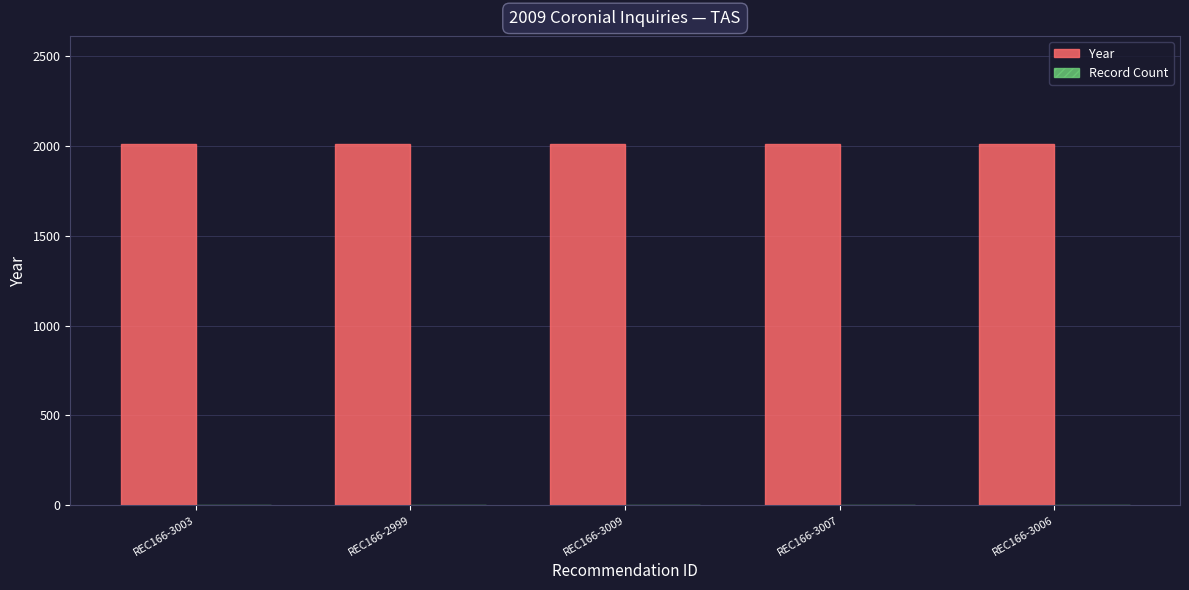

What is the sum of all Year values?

10045